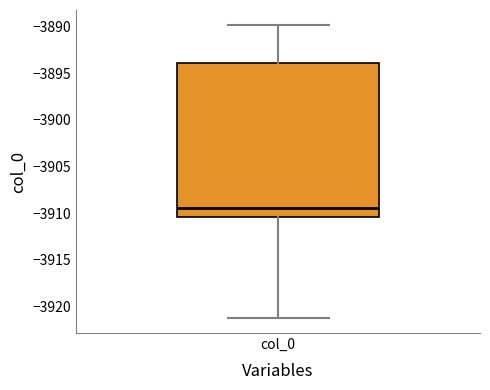

Where does the upper whisker of the box for col_0 end on the y-axis? The values are not printed on the chart, so give them approximately, as read against the axis.

-3890.0